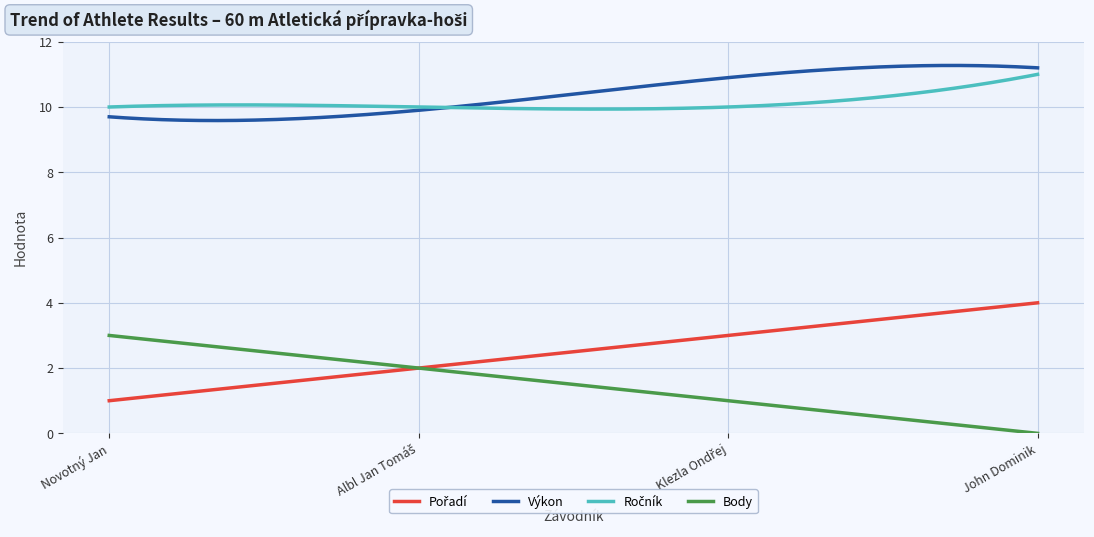

Does the chart display data point markers on the line(s)?

No